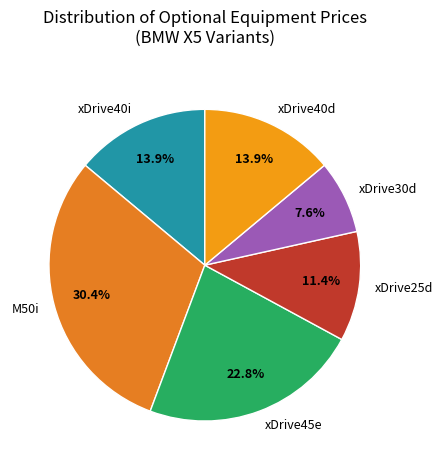

The xDrive45e slice represents 23% of the pie. True or false?

True